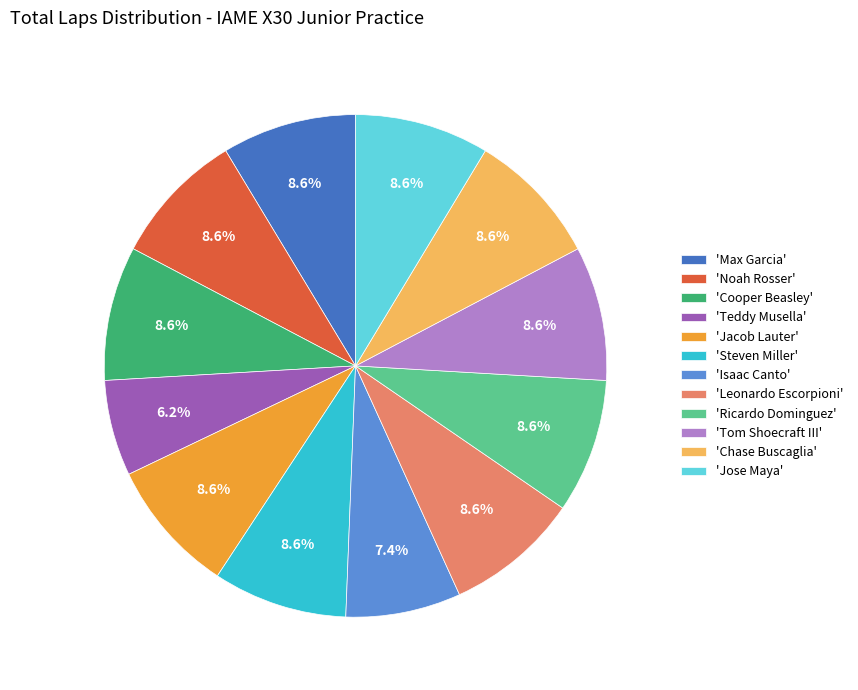

Which slice is the smallest?

'Teddy Musella'